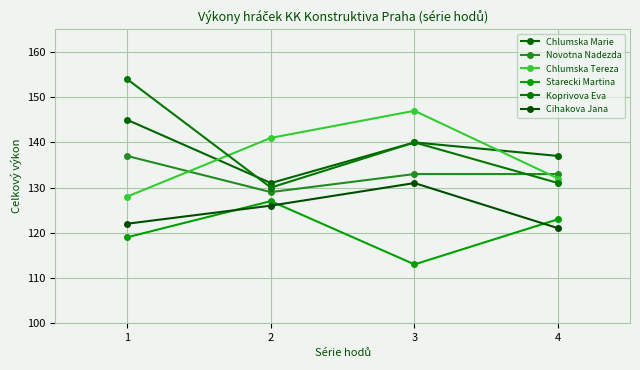

The value of Starecki Martina at 3 is 180. True or false?

False